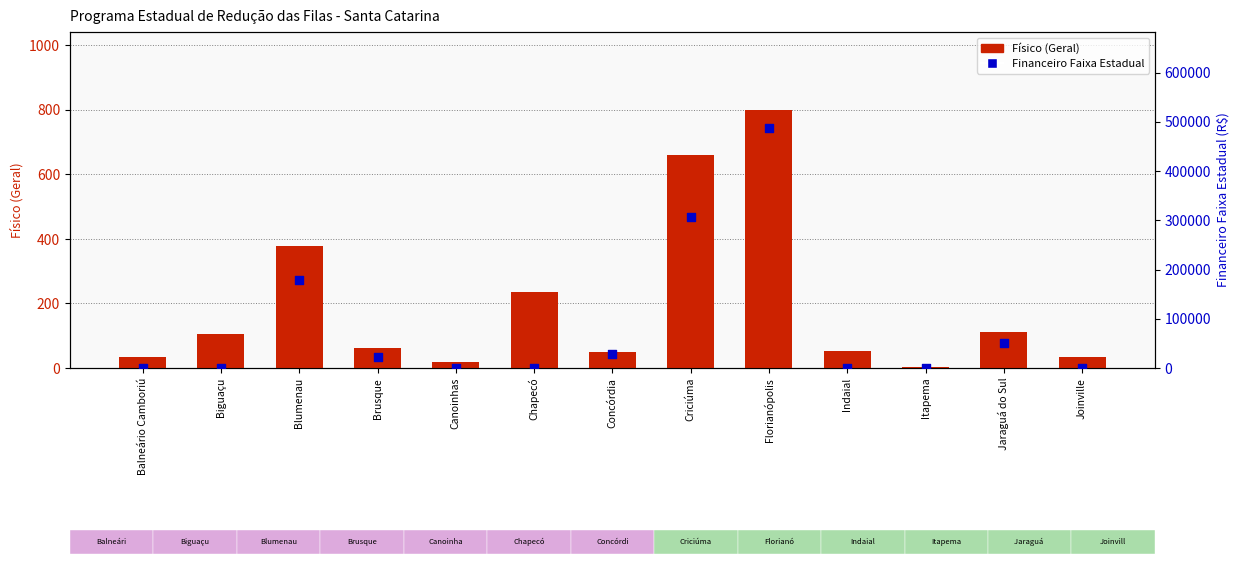

What are all the series names shown in the legend?

Físico (Geral), Financeiro Faixa Estadual